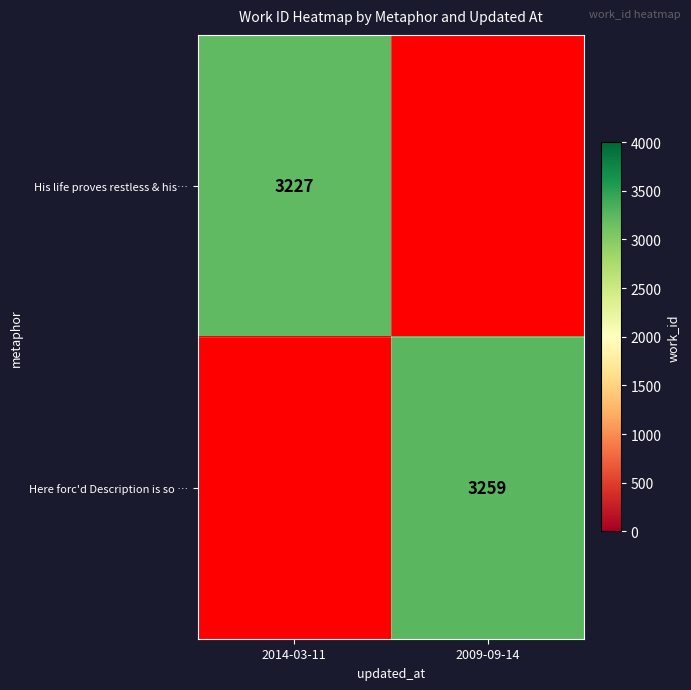

True or false: Here forc'd Description is so … has a value of 3259 at 2009-09-14.

True